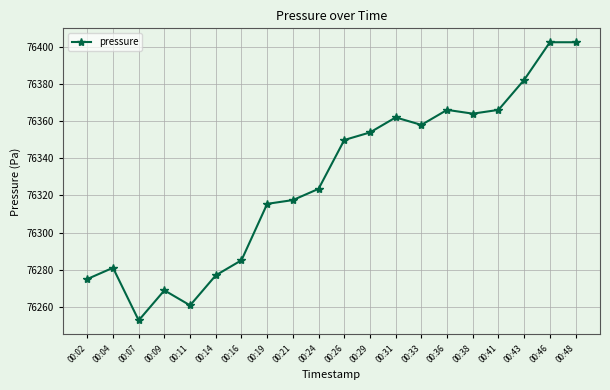

Is it true that the value at 00:46 is 76402.5?

True